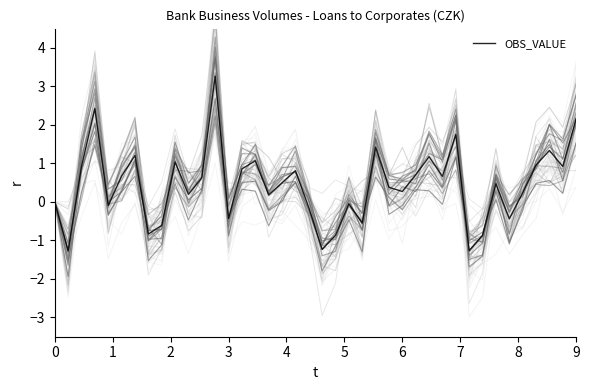

Reading right to left, list all the values displayed in this chart.

2.2	0.9	1.3	1.0	0.2	-0.4	0.5	-0.9	-1.3	1.7	0.7	1.2	0.7	0.3	0.4	1.4	-0.5	-0.1	-0.9	-1.2	-0.1	0.8	0.5	0.2	1.1	0.9	-0.4	3.3	0.6	0.2	1.0	-0.6	-0.8	1.2	0.7	-0.1	2.4	0.9	-1.3	0.0